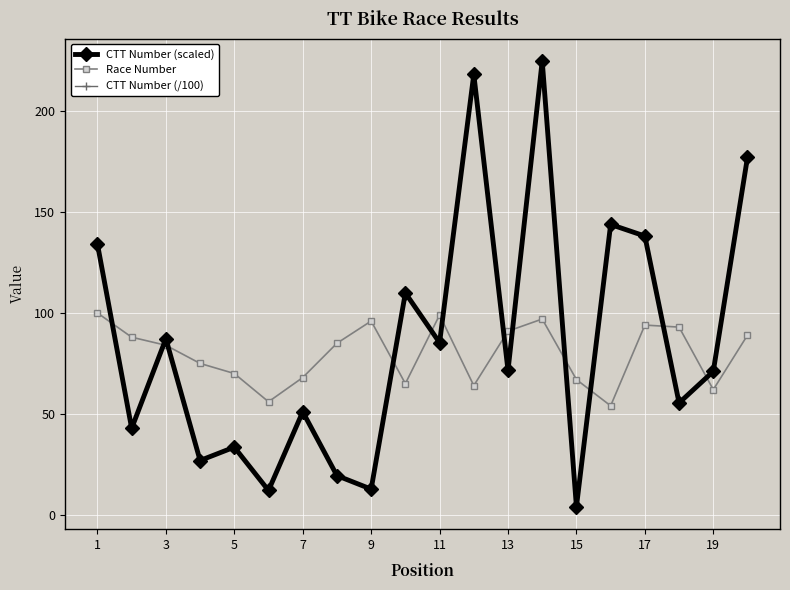

Which series has the largest total across all categories?

CTT Number (scaled)